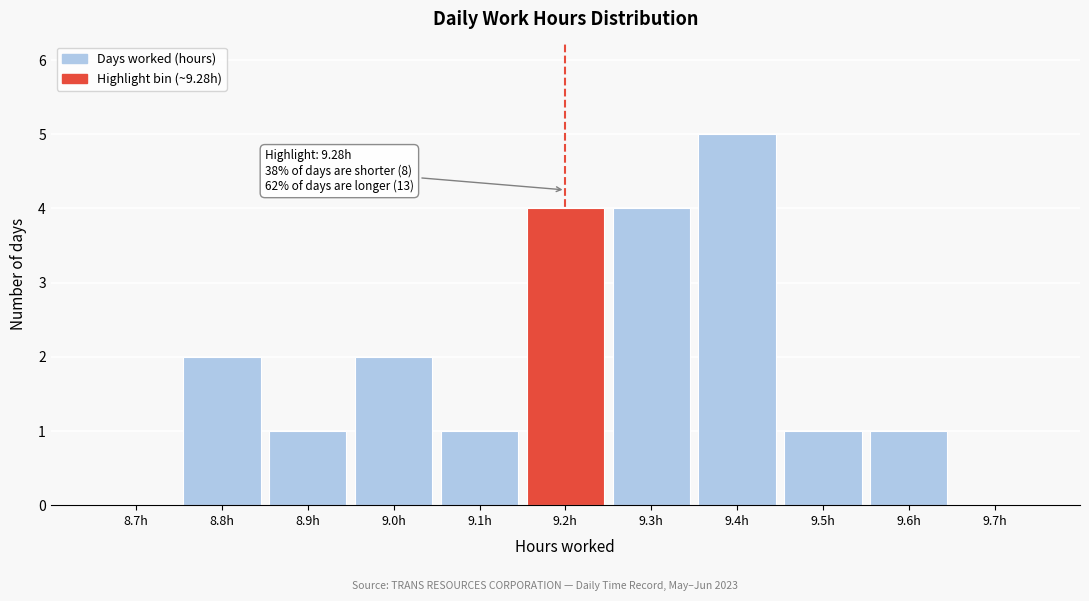

Reading left to right, what are all the values shown in this chart?

8.7h=0	8.8h=2	8.9h=1	9.0h=2	9.1h=1	9.2h=4	9.3h=4	9.4h=5	9.5h=1	9.6h=1	9.7h=0